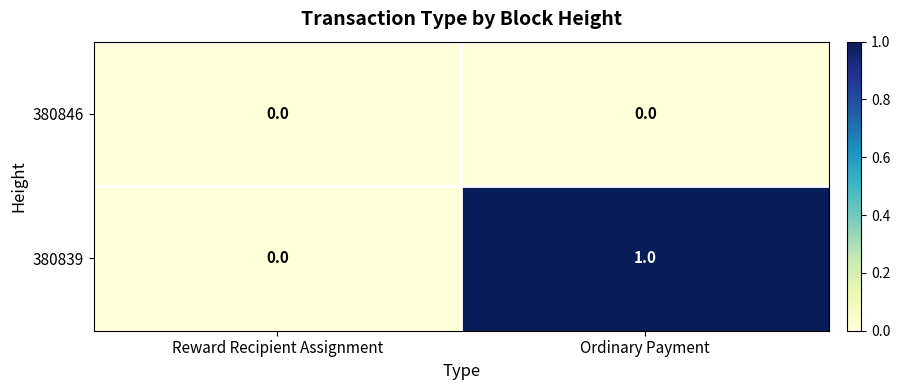

How many data points does each series have?

2